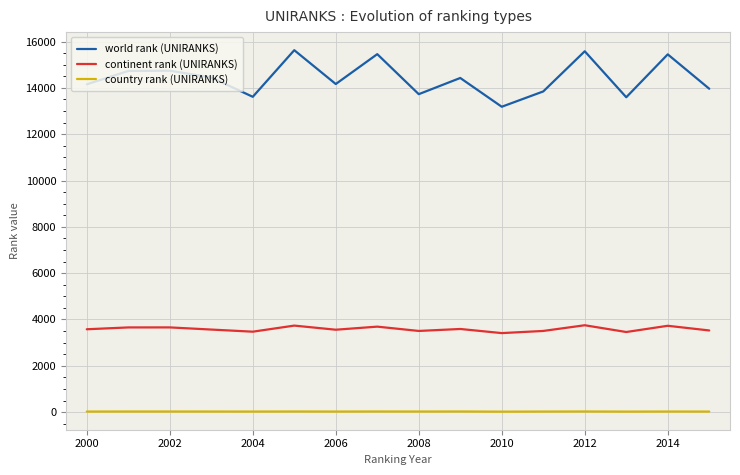

Which series has the largest total across all categories?

world rank (UNIRANKS)